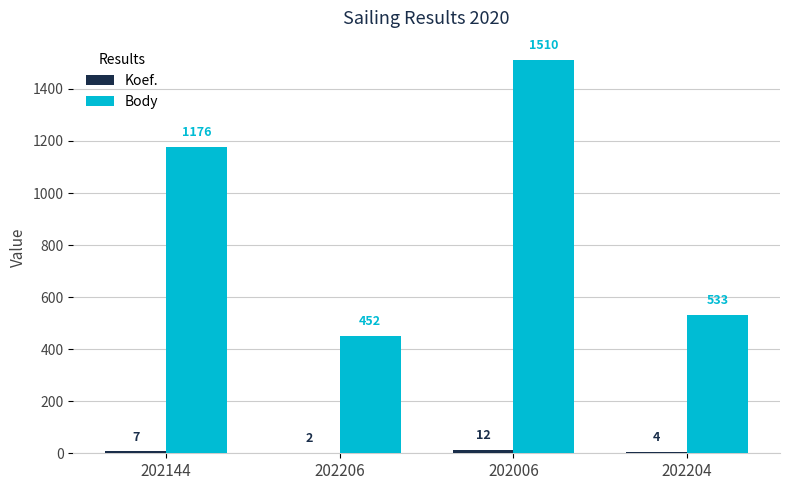

What is the maximum value shown in the chart?

1510